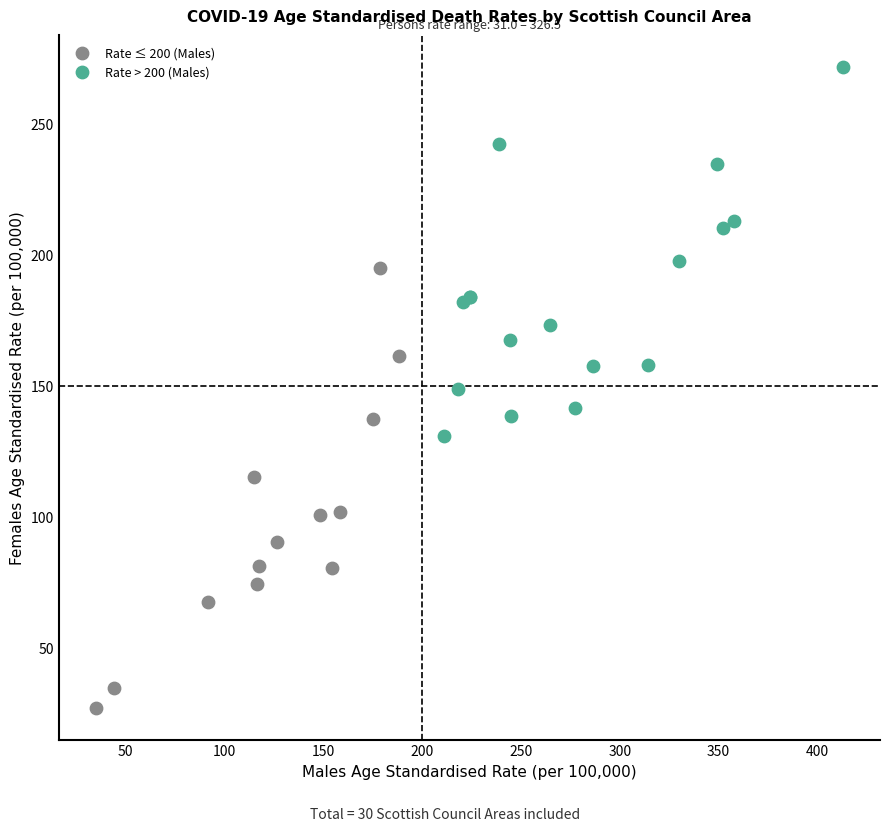

What are all the series names shown in the legend?

Rate ≤ 200 (Males), Rate > 200 (Males)